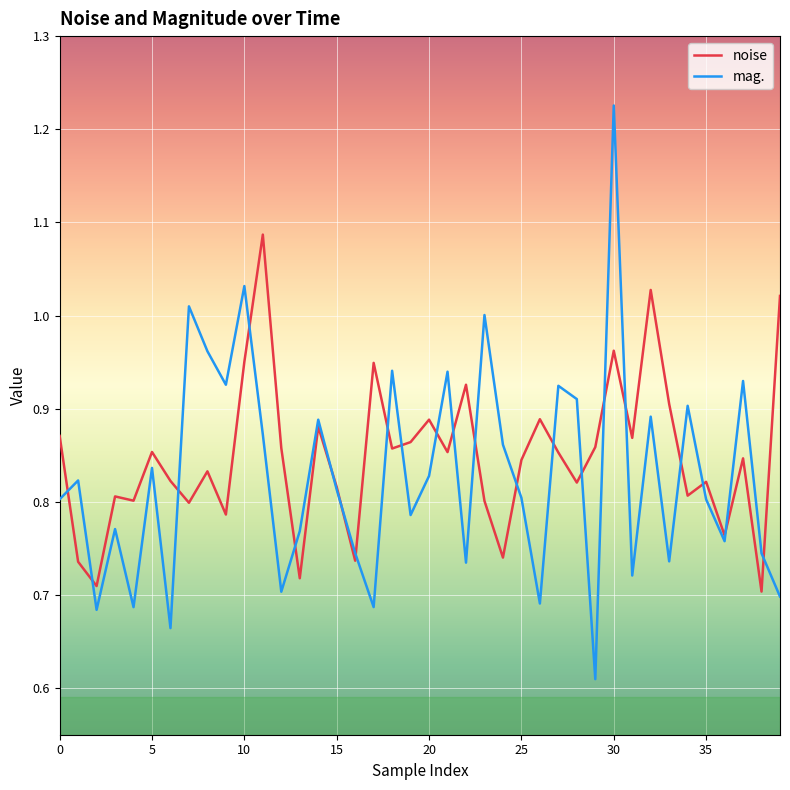

How many lines are shown in the chart?

2